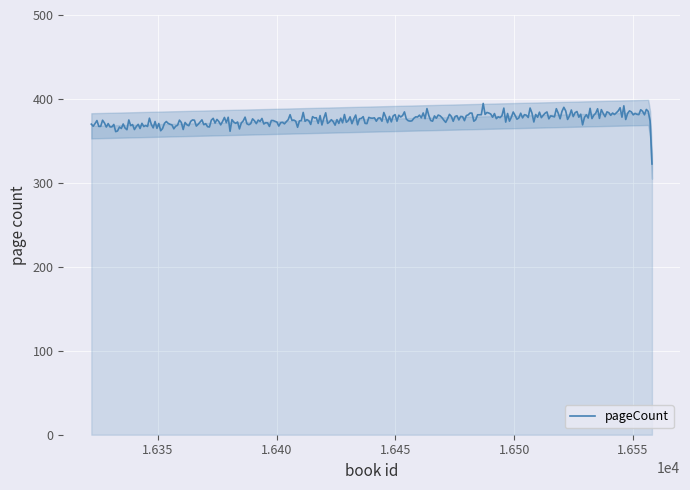

What is the highest value of the pageCount series?

394.6